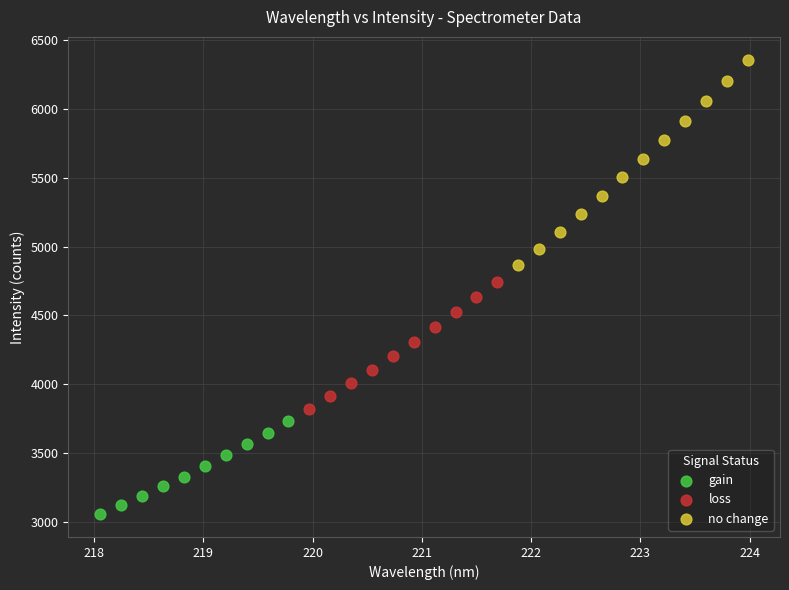

Which series contains the highest Y value?

no change